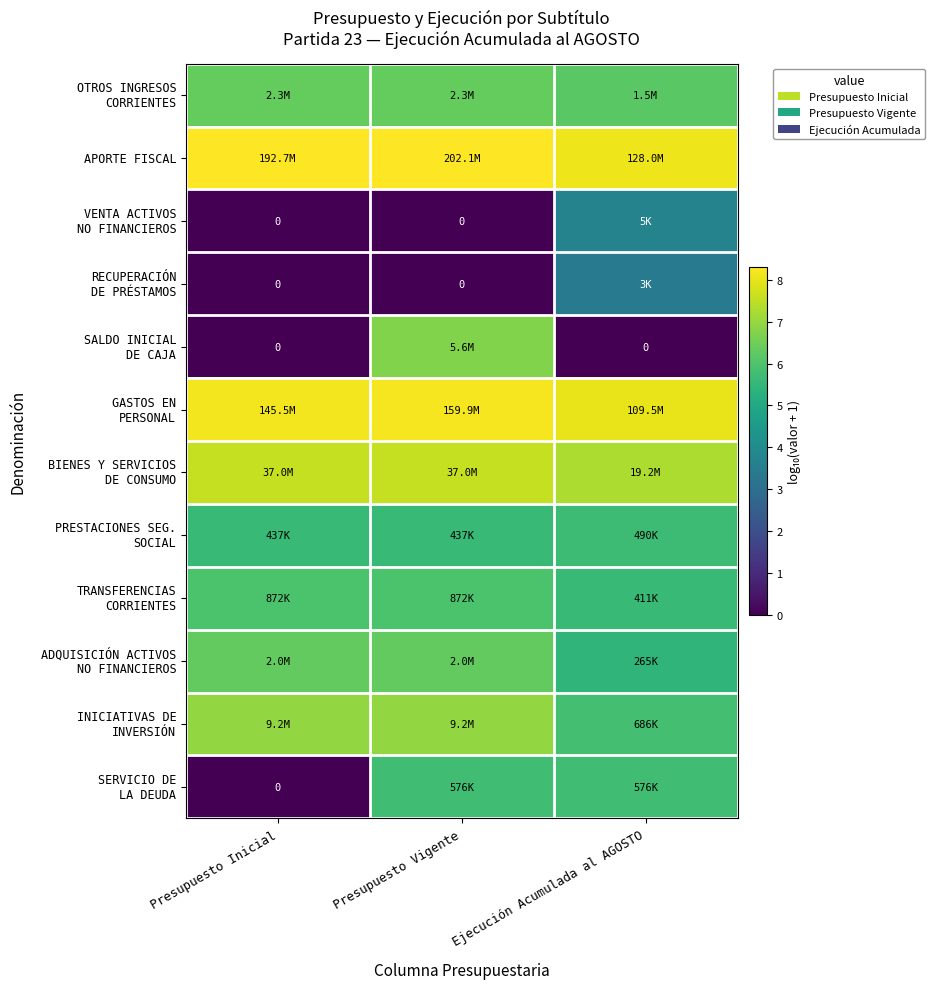

The GASTOS EN PERSONAL series shows 12.7 at Presupuesto Vigente. True or false?

False